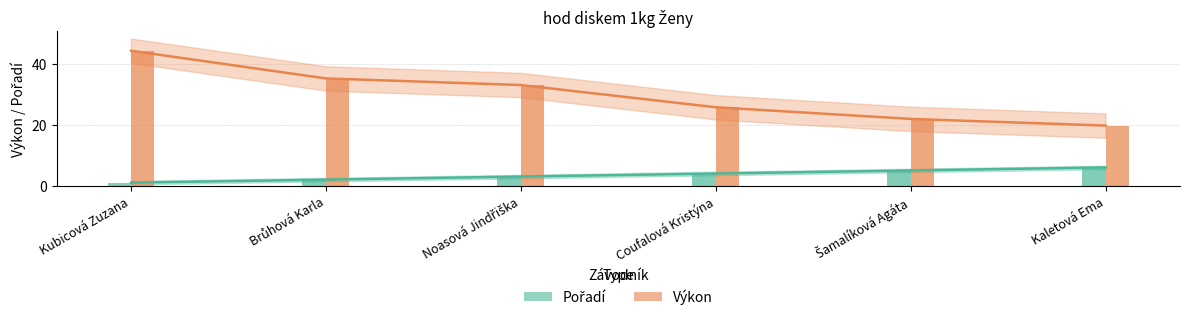

What are all the series names shown in the legend?

Pořadí, Výkon